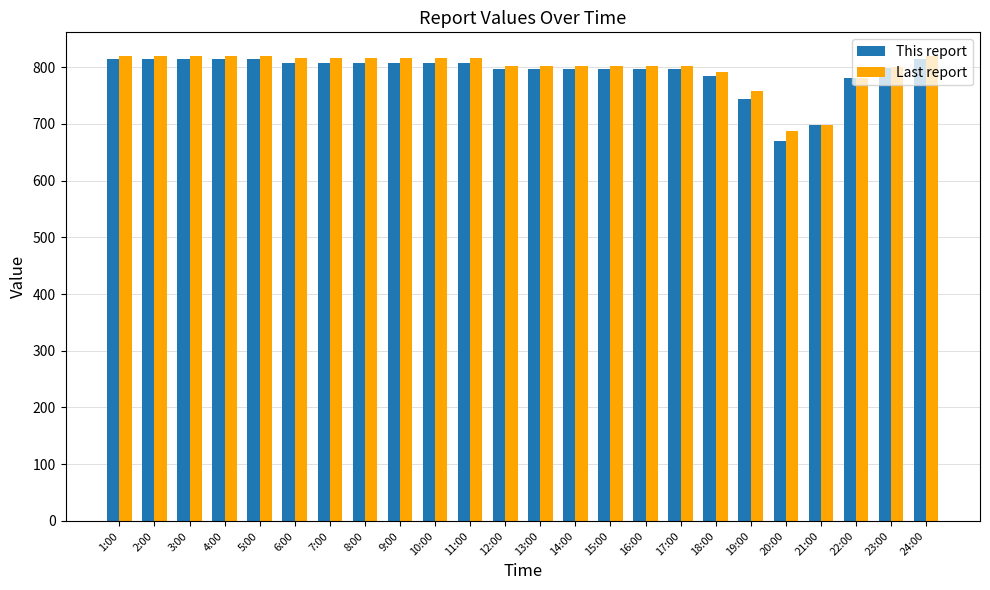

Which series changed the most between 13:00 and 19:00?

This report